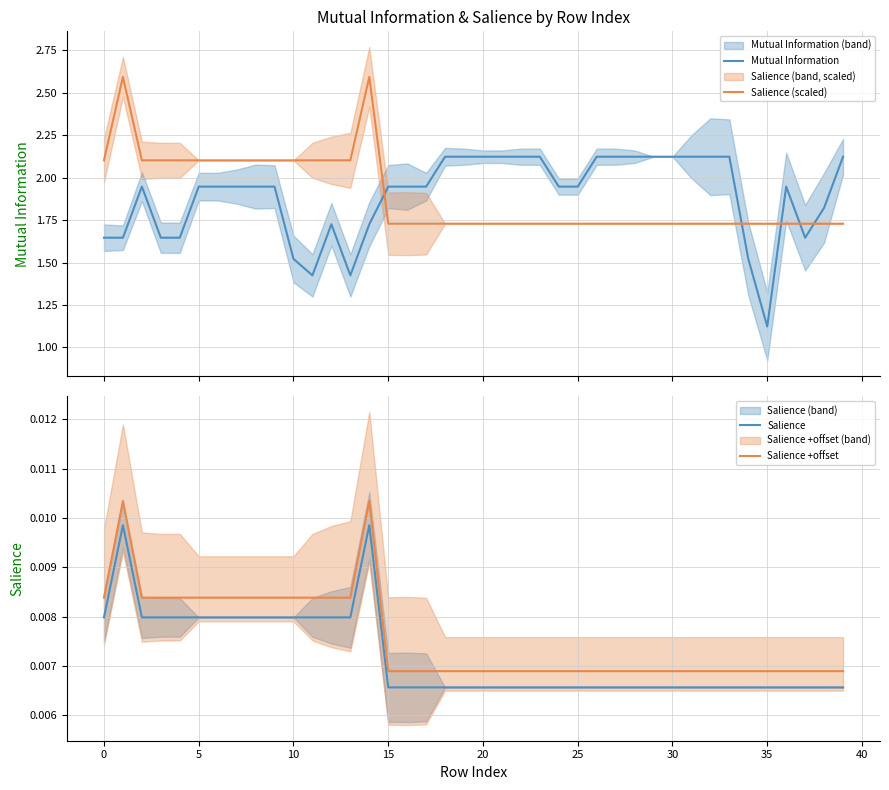

At how many categories does at least one series exceed 1?

40